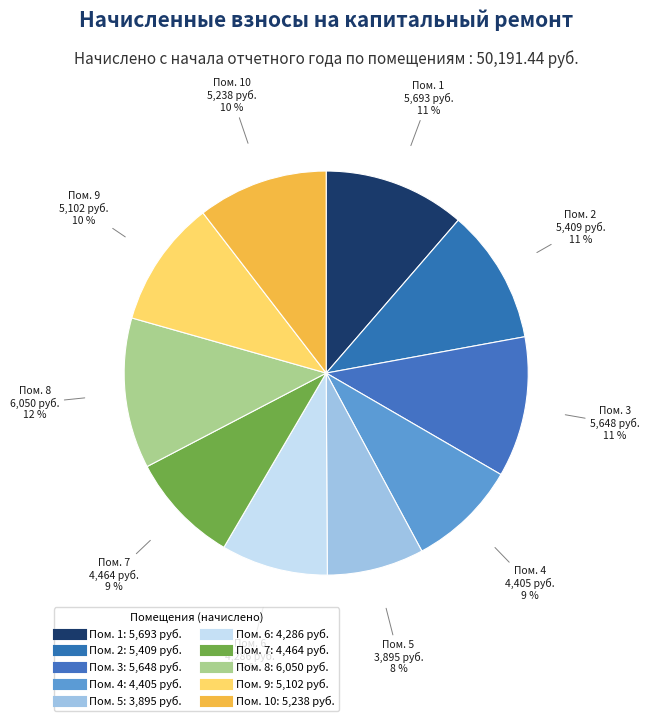

Count the number of slices in the pie.

10